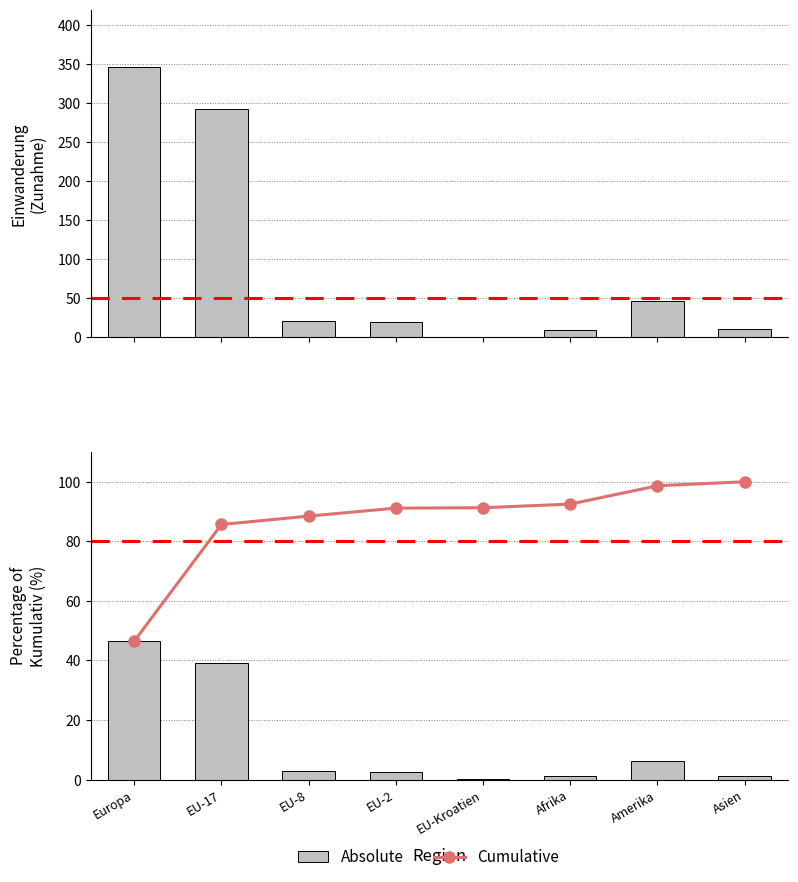

At which label does Cumulative reach its minimum?

Europa